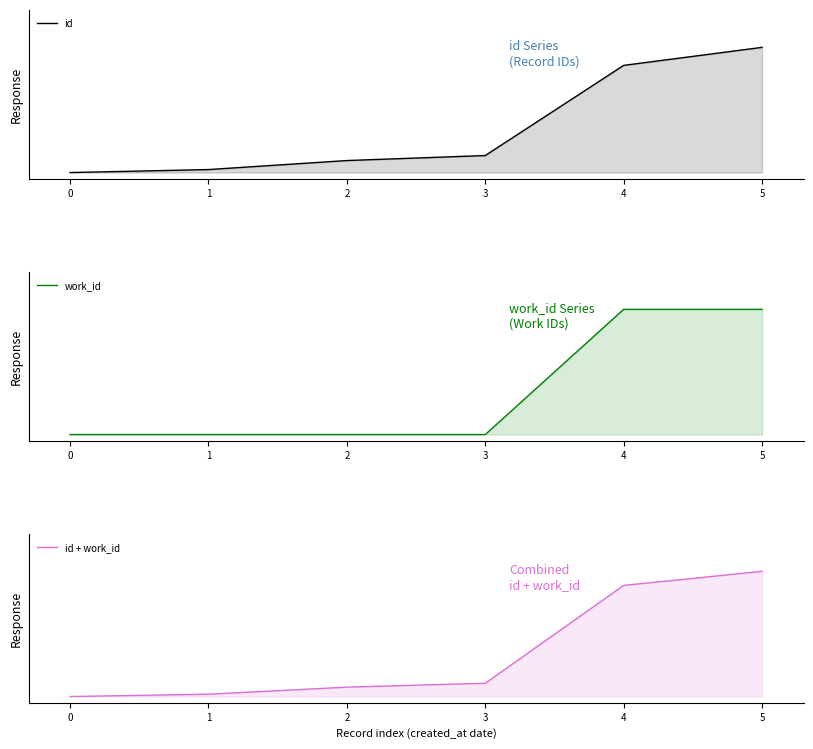

Does the chart have visible grid lines?

No